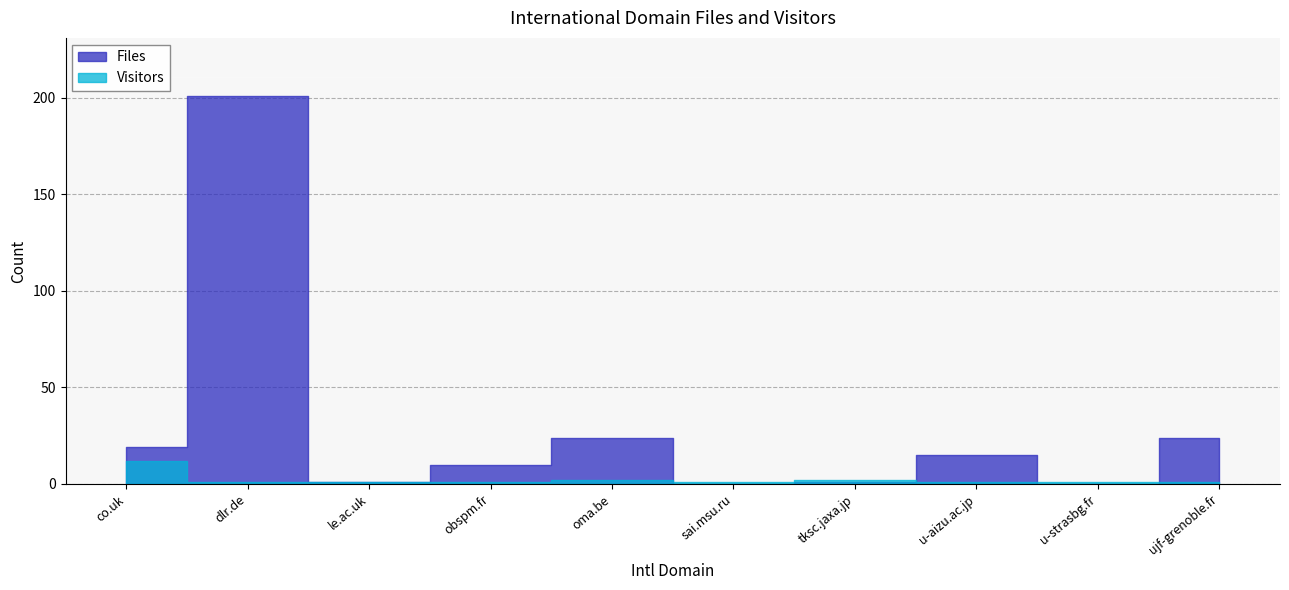

Which category has the lowest value in the Files series?

sai.msu.ru